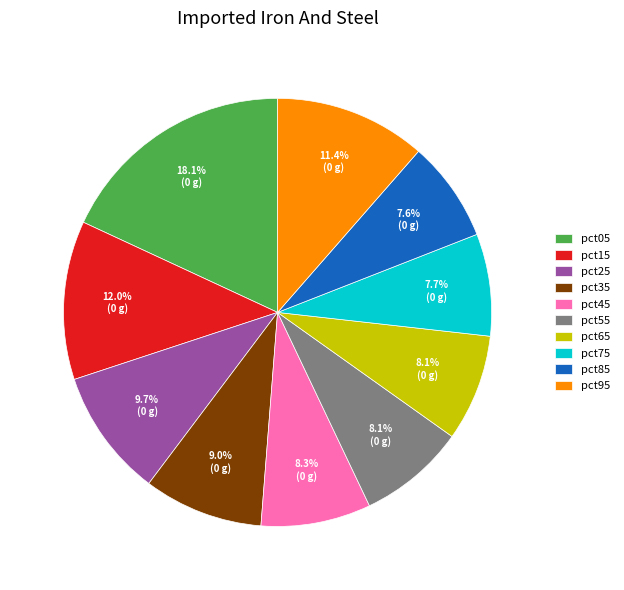

To the nearest percent, what portion does pct55 represent?

8%